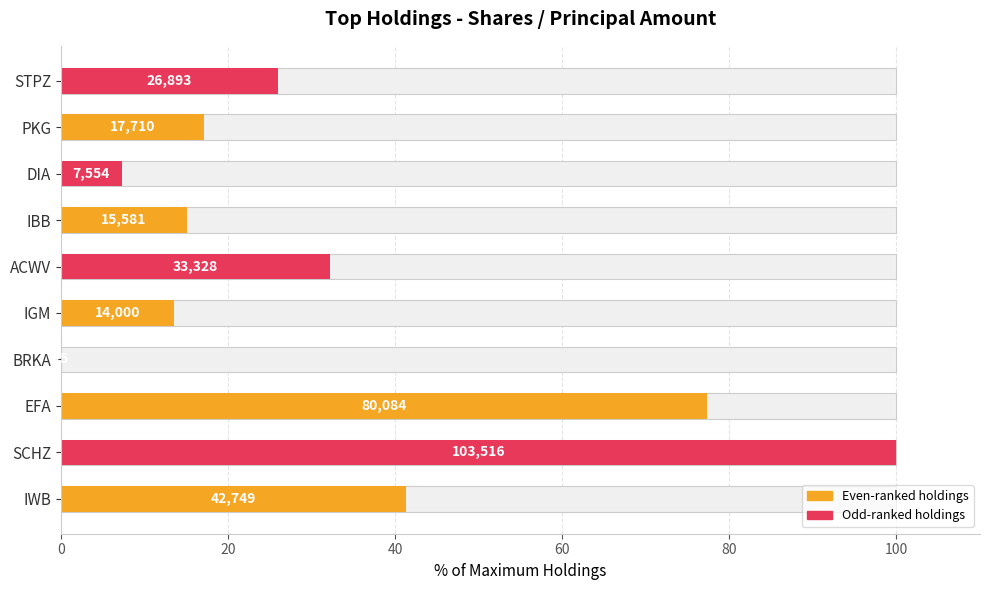

Between EFA and BRKA, which is larger?

EFA